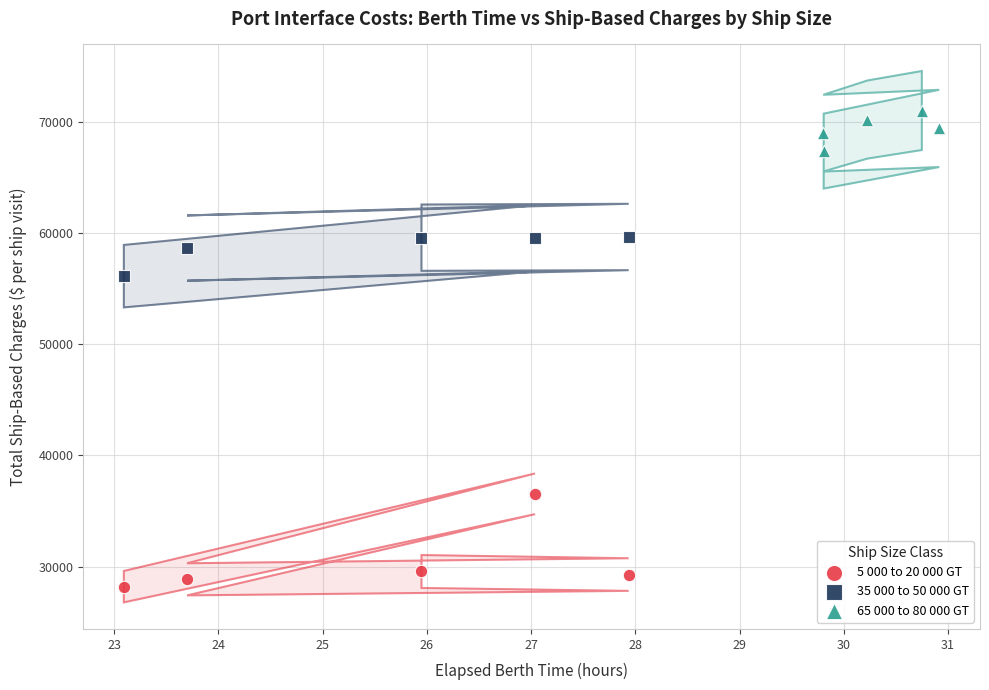

Which series has the widest spread of Y values?

5 000 to 20 000 GT